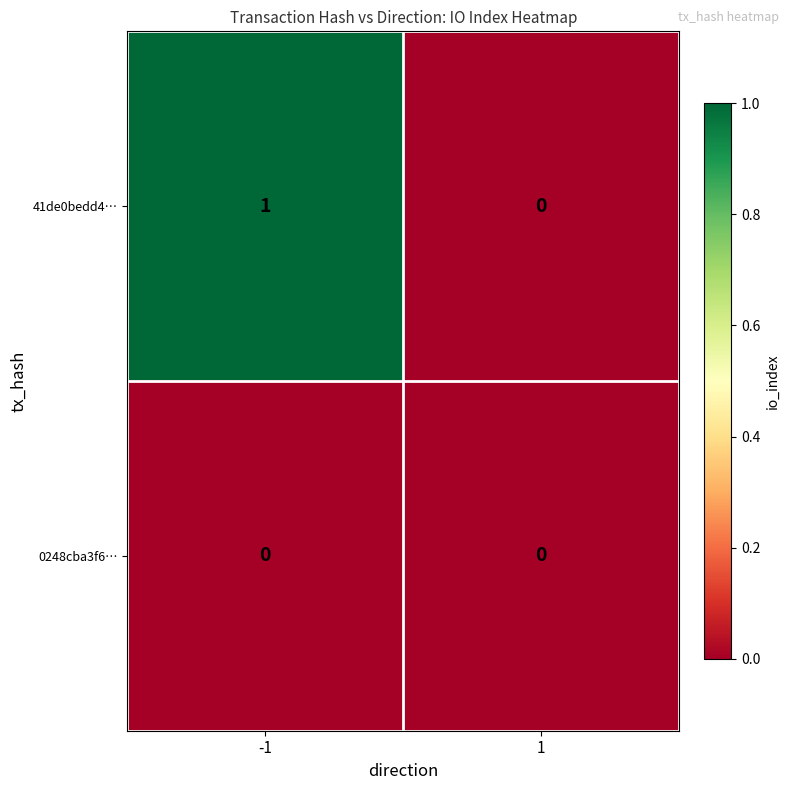

What is the spread (max minus min) of values at -1?

1